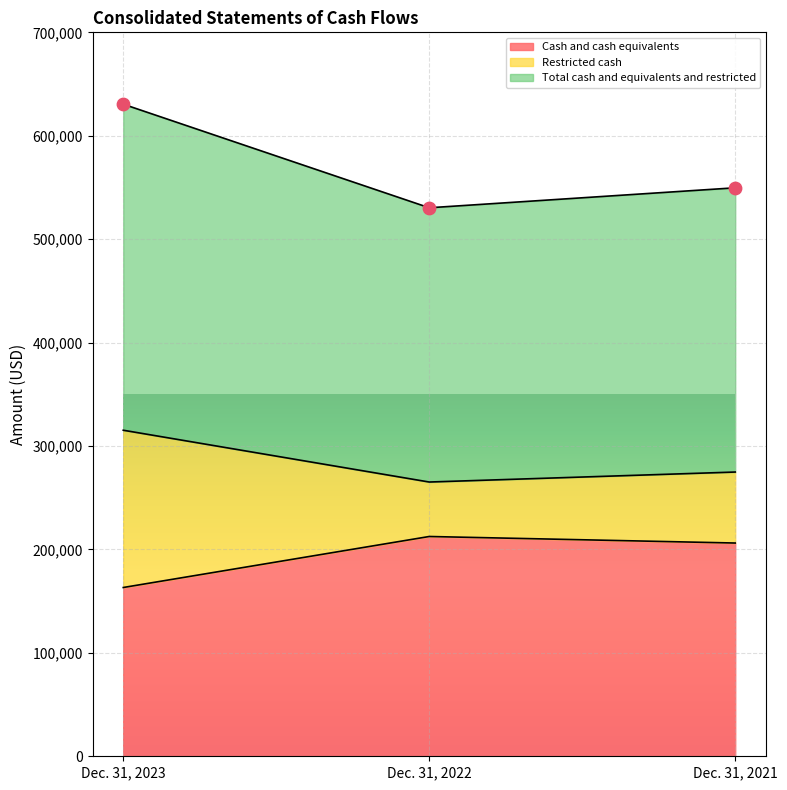

What is the total value across all series at Dec. 31, 2023?

1108980